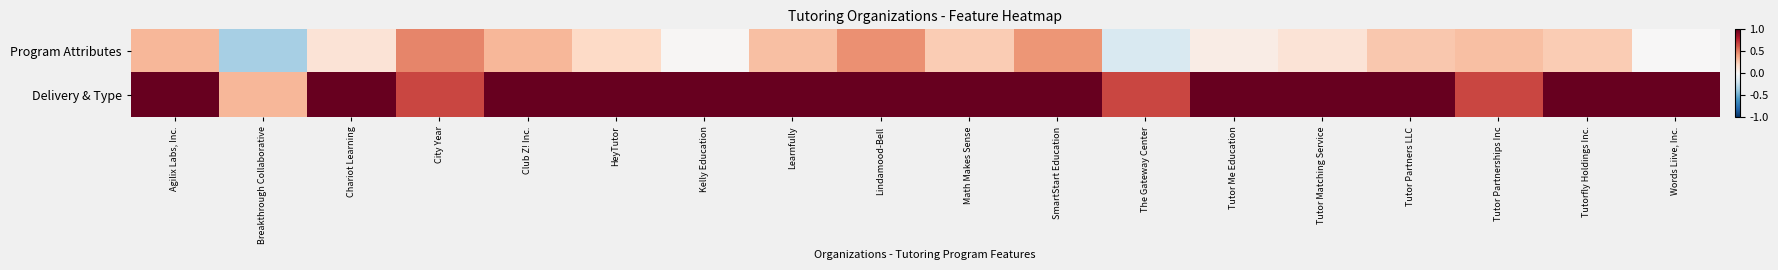

Which series has the largest range (max minus min)?

Program Attributes